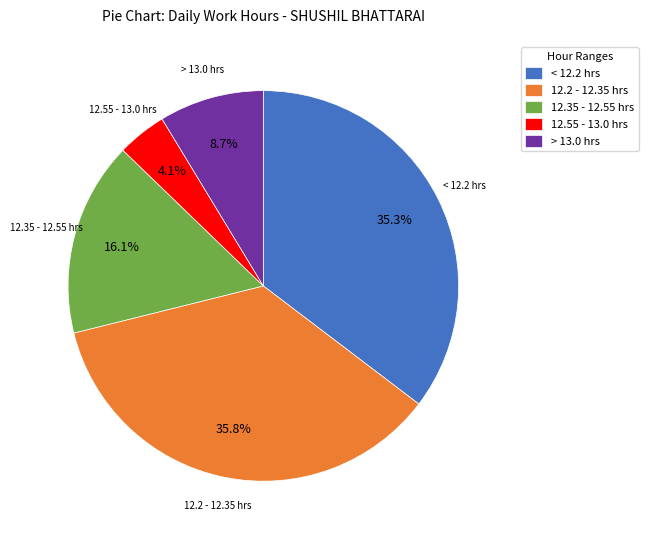

Which category has the smallest portion of the pie?

12.55 - 13.0 hrs